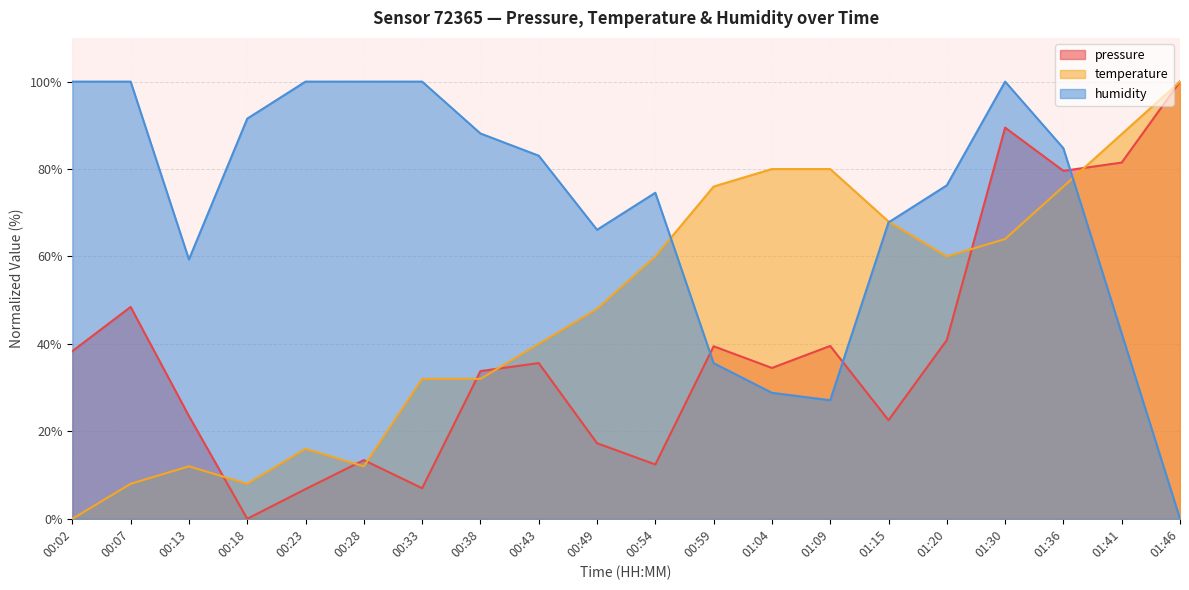

What is the sum of all humidity values?

1425.4